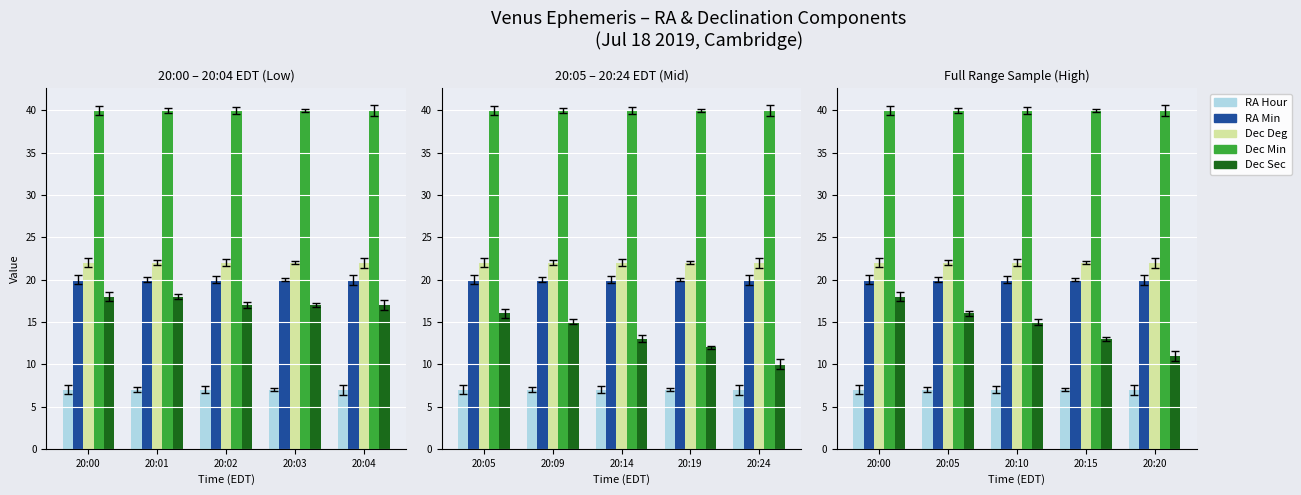

How many data points does each series have?

5